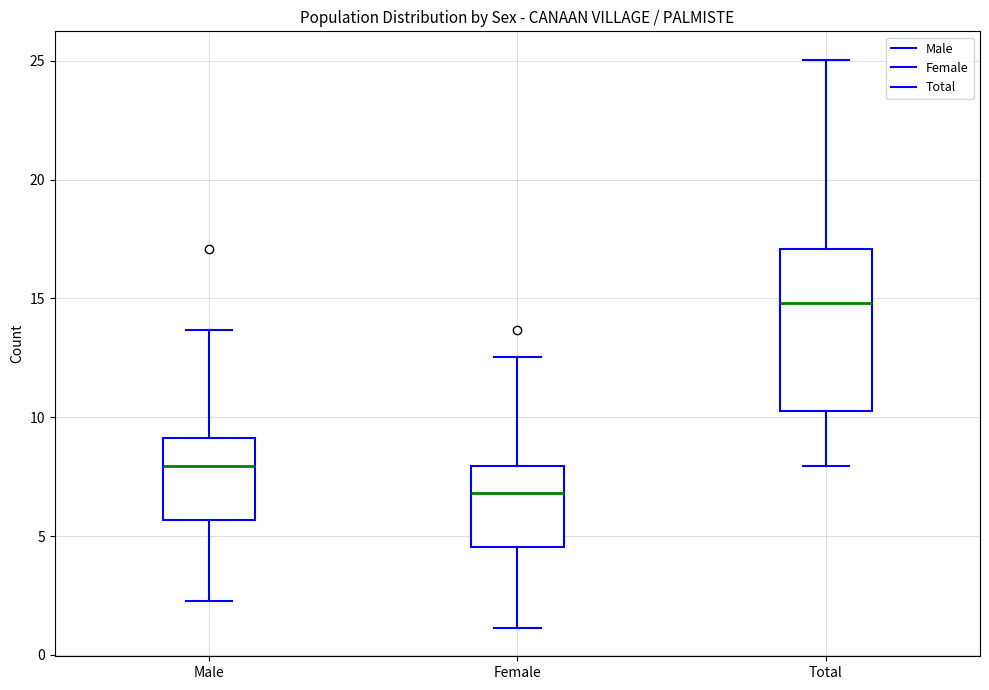

Which box is the tallest, from its lower edge to its upper edge?

Total